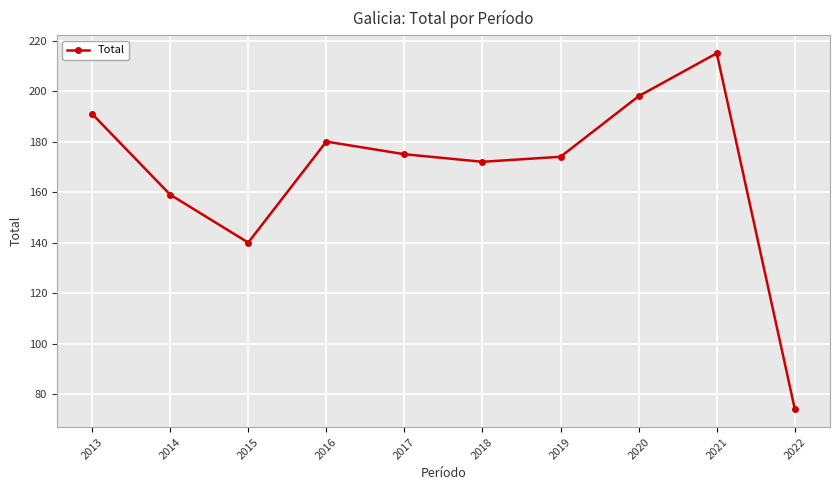

What is the change in value from 2013 to 2017?

-16